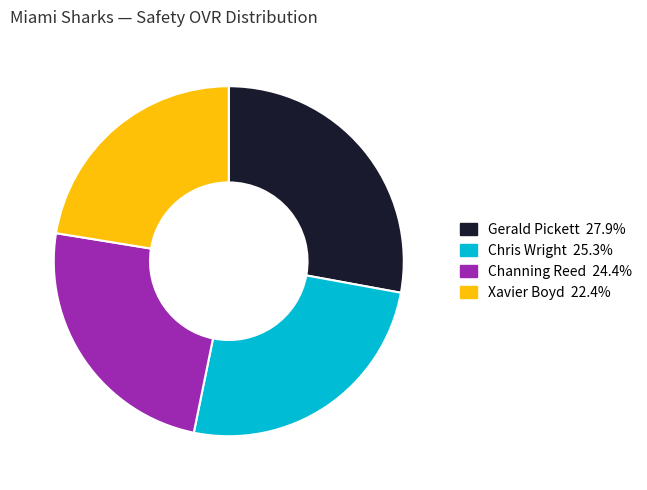

What is the largest slice in the pie chart?

Gerald Pickett